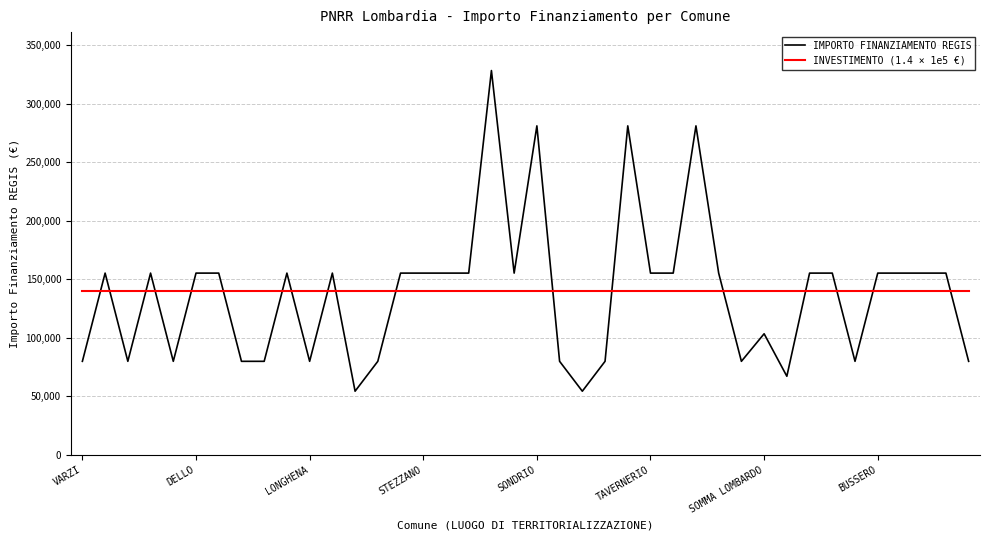

What is the maximum value shown in the chart?

328160